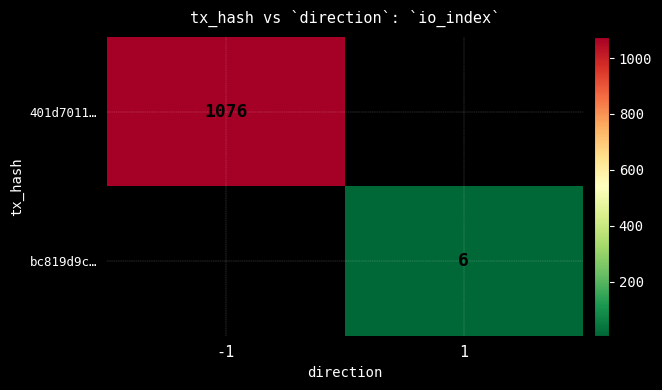

The value of 401d7011… at -1 is 227. True or false?

False